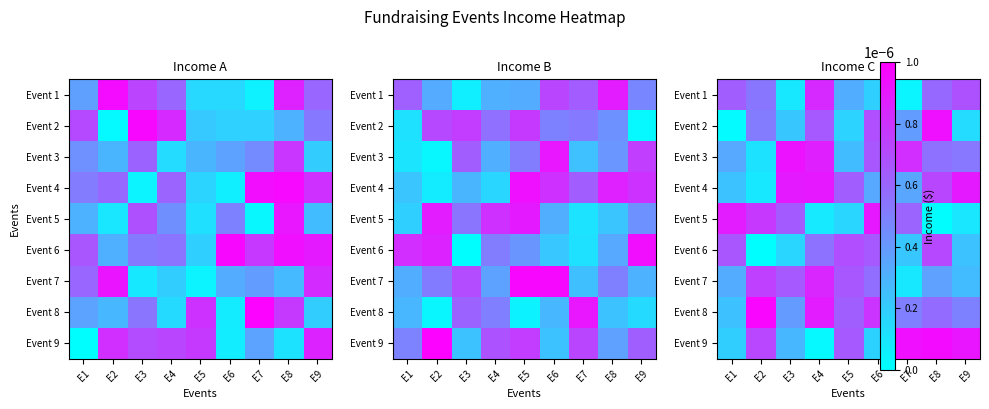

The value of Event 6 at E6 is 0.0. True or false?

True